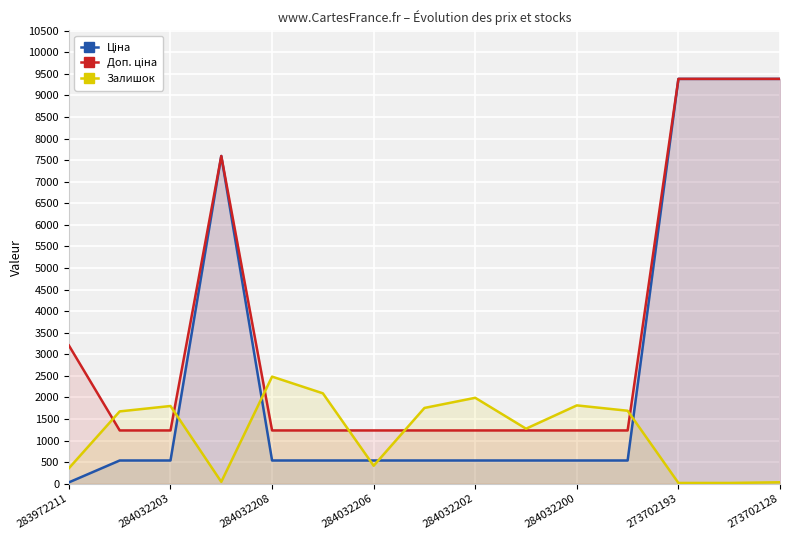

Is it true that Залишок equals 430.5 at 284032202?

False